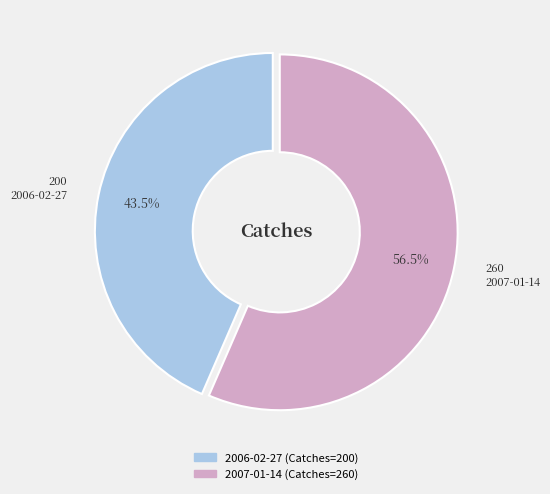

Which has a higher value, 200 2006-02-27 or 260 2007-01-14?

260 2007-01-14